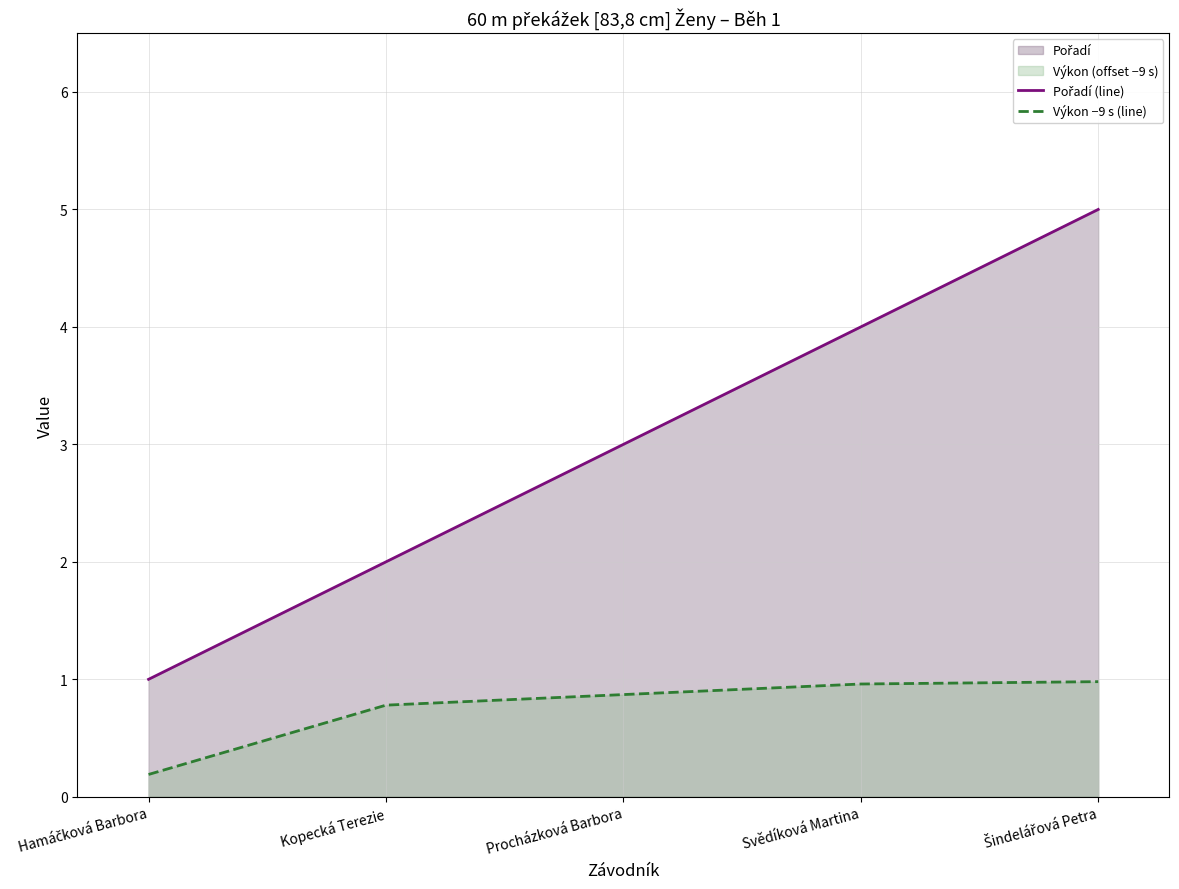

What is the smallest value displayed?

0.2